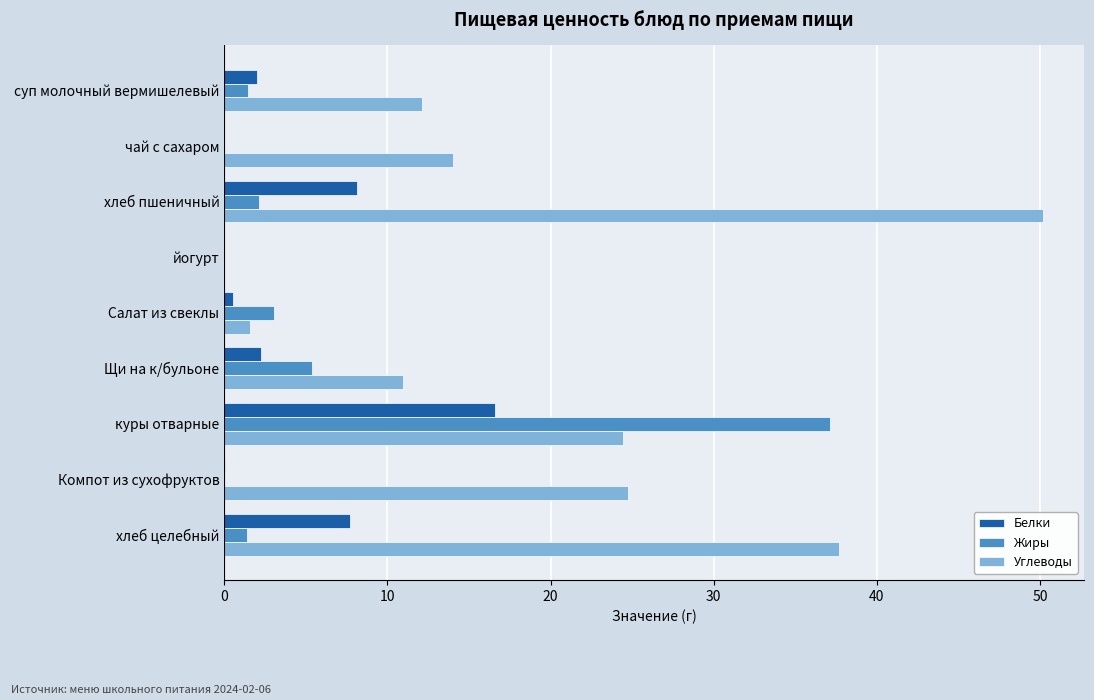

What are all the series names shown in the legend?

Белки, Жиры, Углеводы